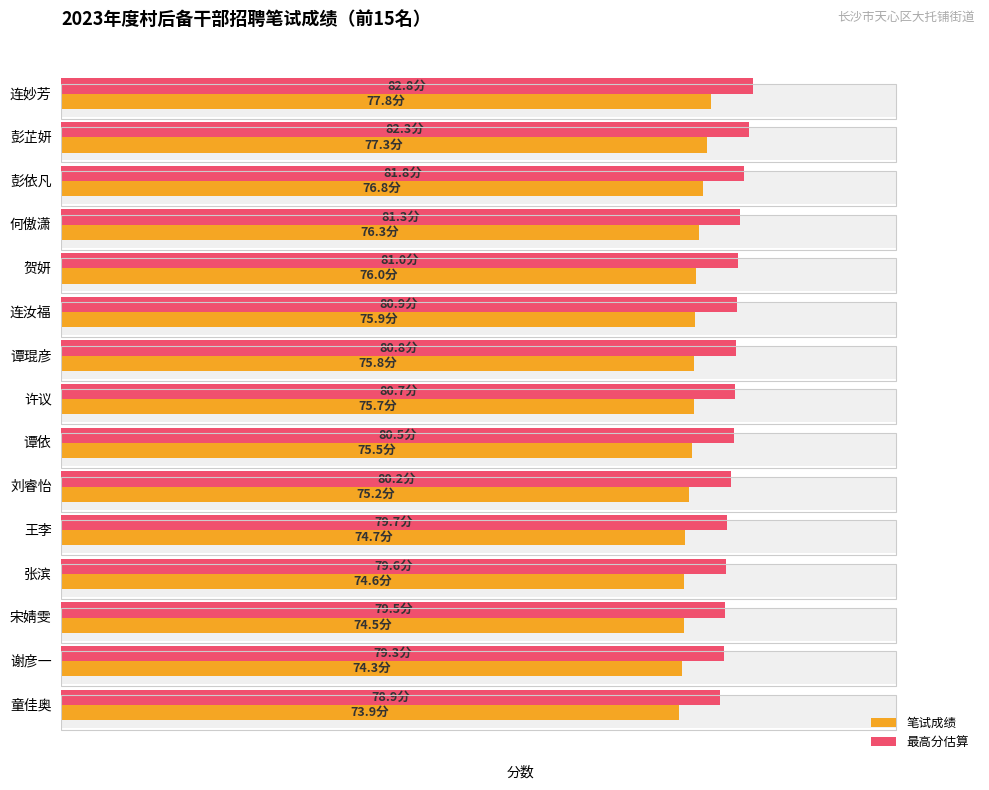

Reading right to left, what are all the values shown in this chart?

笔试成绩: 73.9	74.3	74.5	74.6	74.7	75.2	75.5	75.7	75.8	75.9	76.0	76.3	76.8	77.3	77.8
最高分估算: 78.9	79.3	79.5	79.6	79.7	80.2	80.5	80.7	80.8	80.9	81.0	81.3	81.8	82.3	82.8